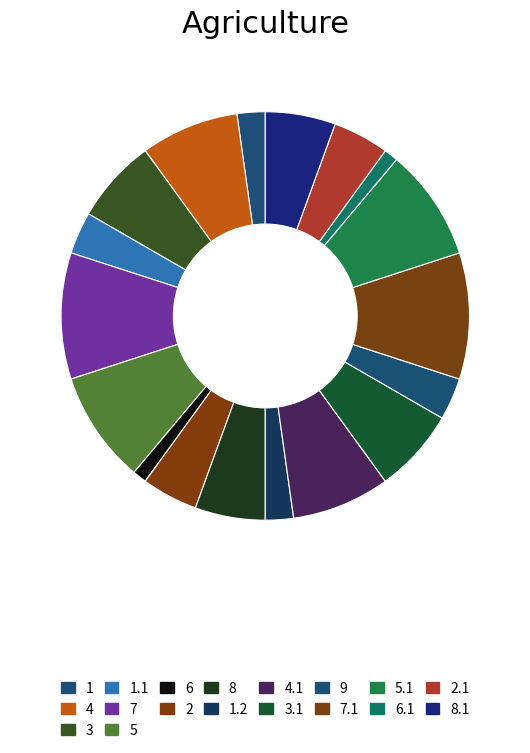

To the nearest percent, what is the difference between the 8 and 3 slice percentages?

1%